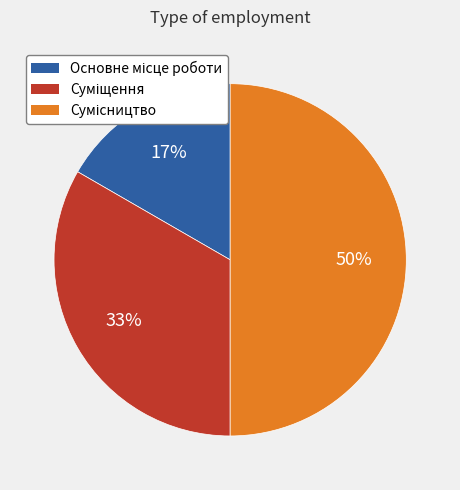

To the nearest percent, what is the average slice percentage?

33%